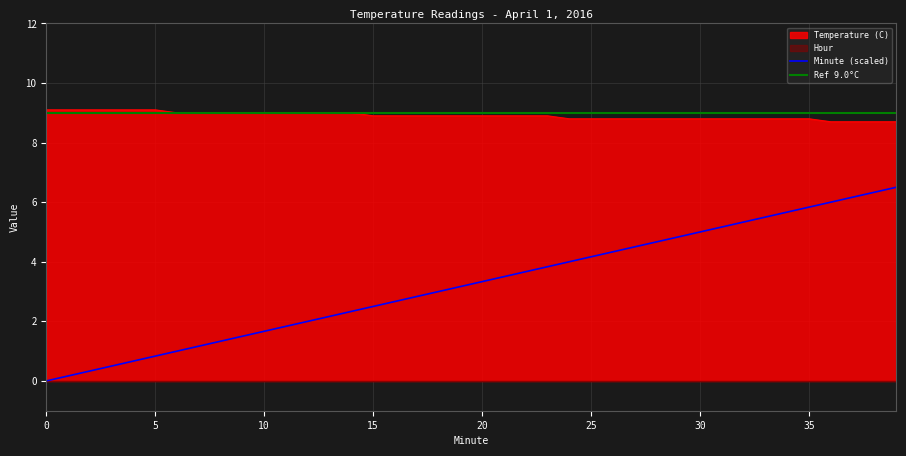

How many lines are shown in the chart?

2